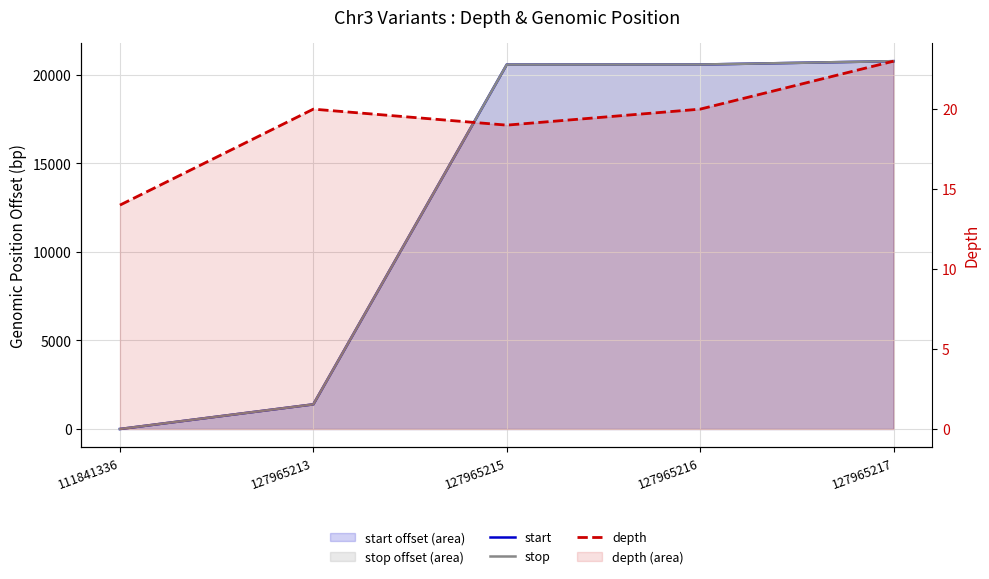

Where is start nearest to the value 10389?

127965213